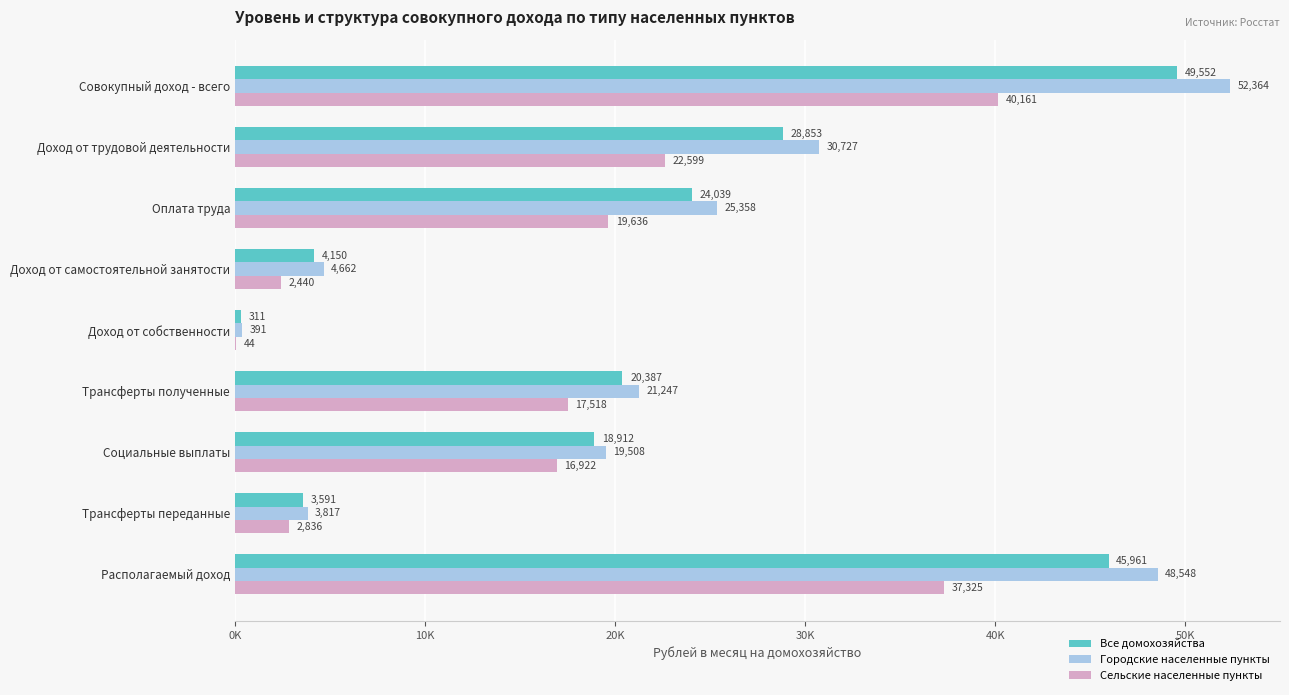

What are all the series names shown in the legend?

Все домохозяйства, Городские населенные пункты, Сельские населенные пункты